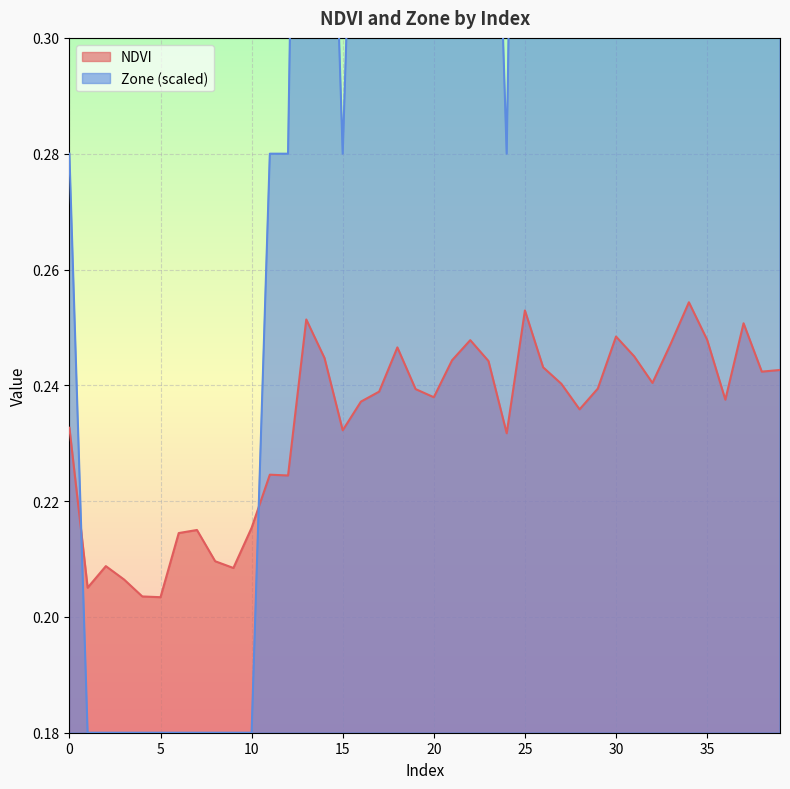

At which category does Zone reach its first local peak?

13